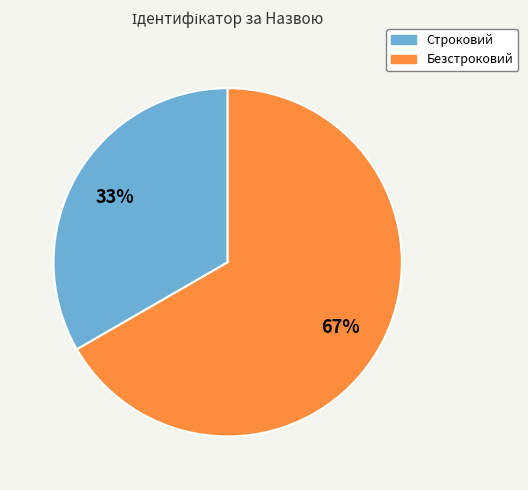

The Безстроковий slice represents 61% of the pie. True or false?

False